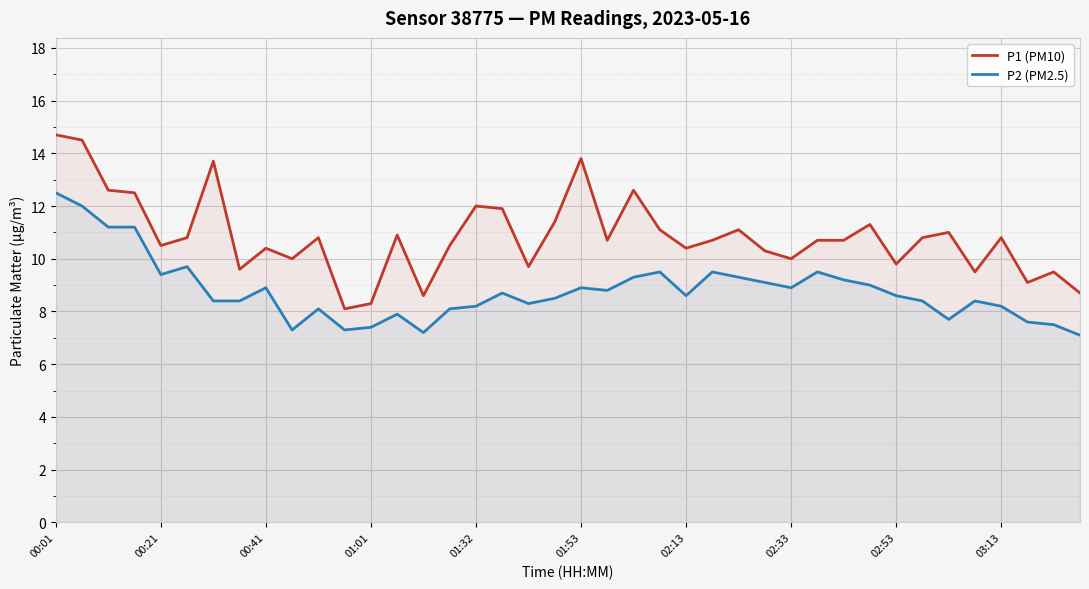

Which series has the largest range (max minus min)?

P1 (PM10)